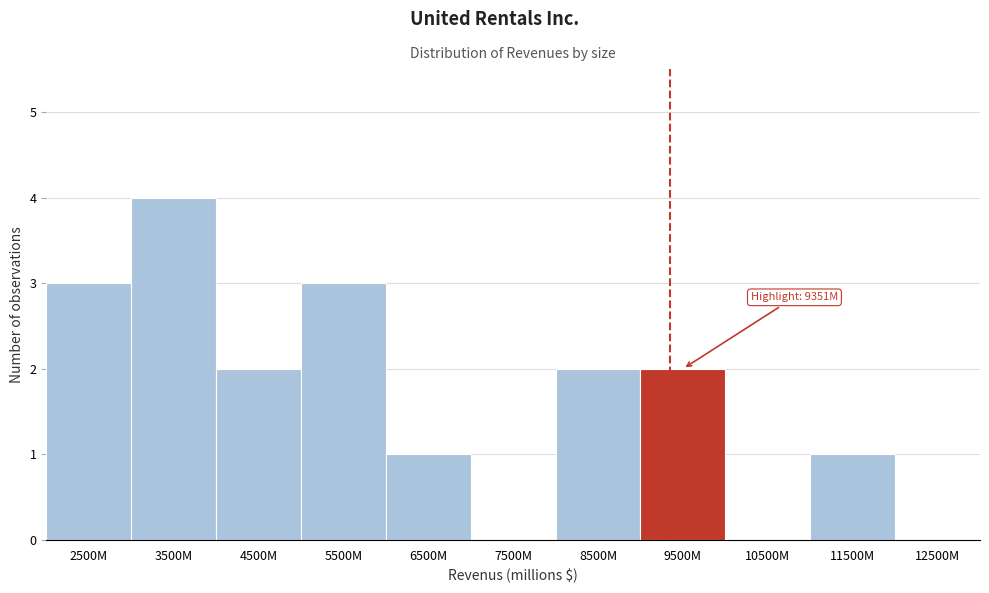

Reading left to right, what are all the values shown in this chart?

2500M=3	3500M=4	4500M=2	5500M=3	6500M=1	7500M=0	8500M=2	9500M=2	10500M=0	11500M=1	12500M=0